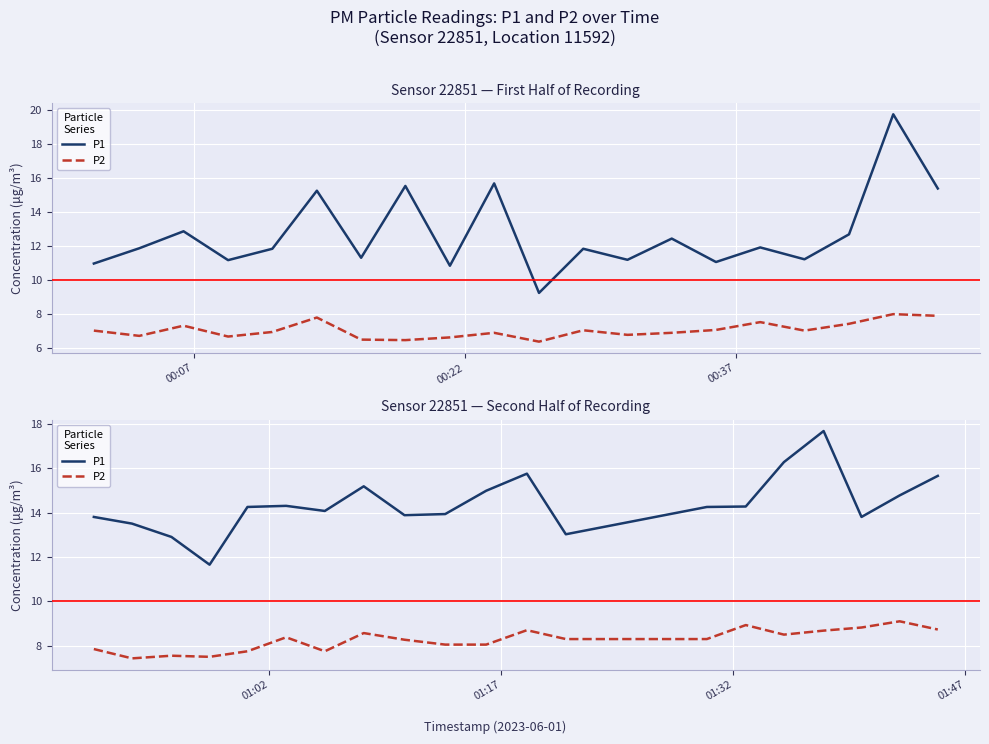

At how many categories does at least one series exceed 8?

20